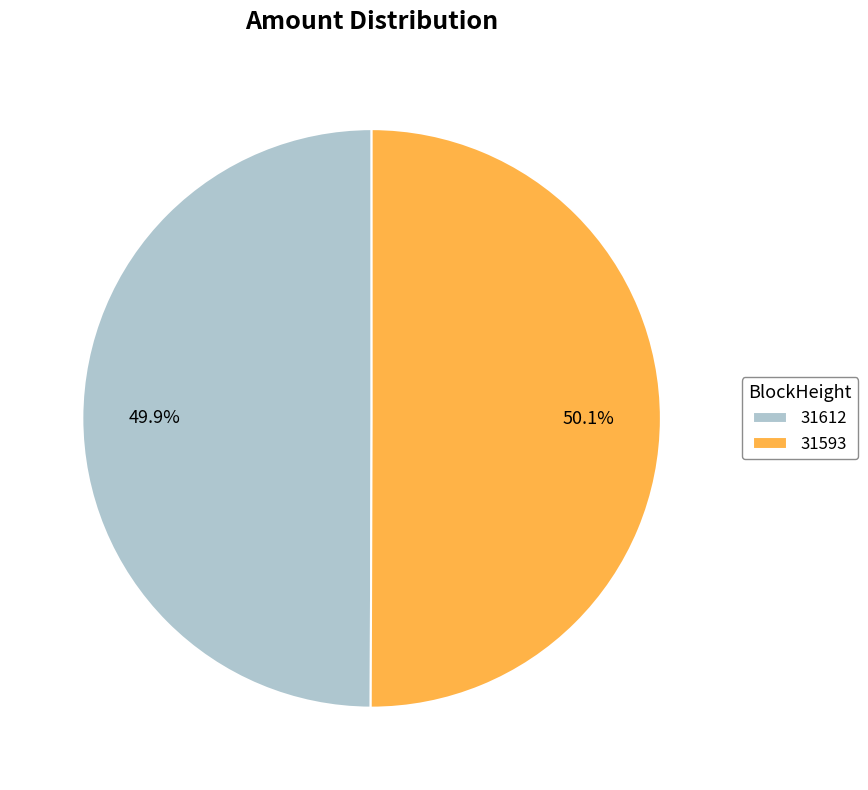

Is there any slice that represents more than half of the pie?

Yes